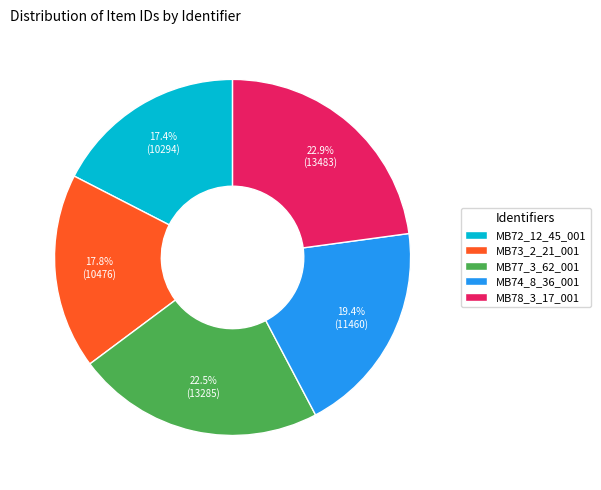

What is the ratio of the value at MB72_12_45_001 to the value at MB74_8_36_001?

0.9